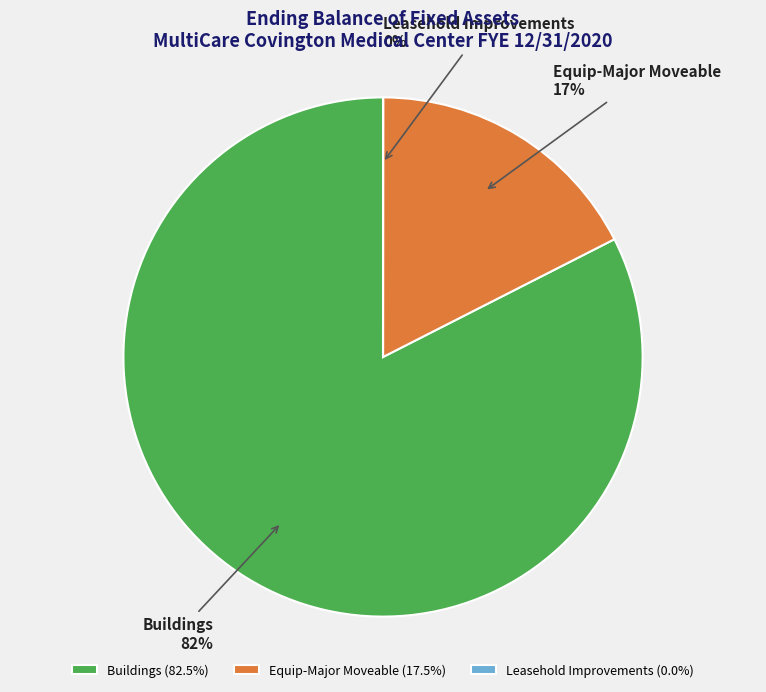

Between Buildings and Equip-Major Moveable, which is larger?

Buildings